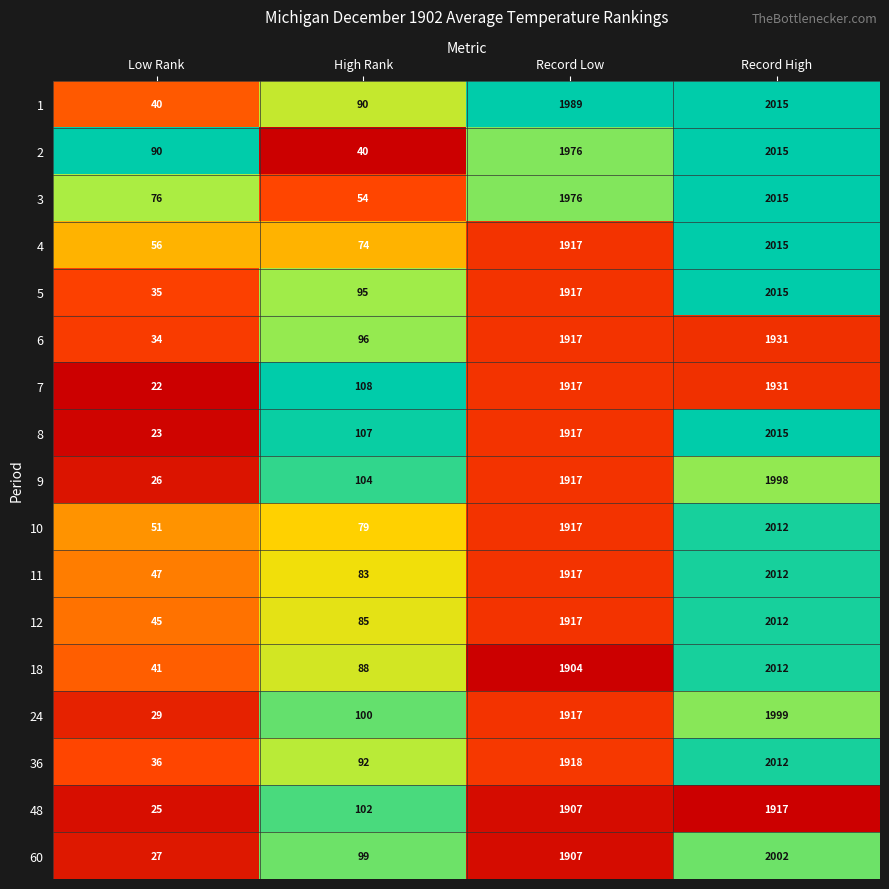

At which label does 7 reach its minimum?

Low Rank